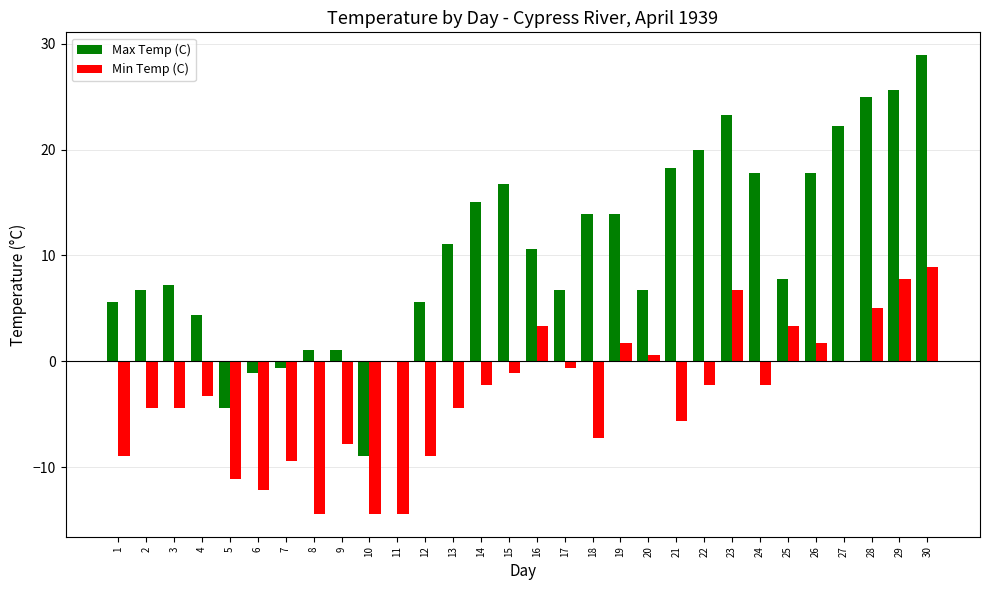

At which label does Max Temp (C) first exceed 10?

13